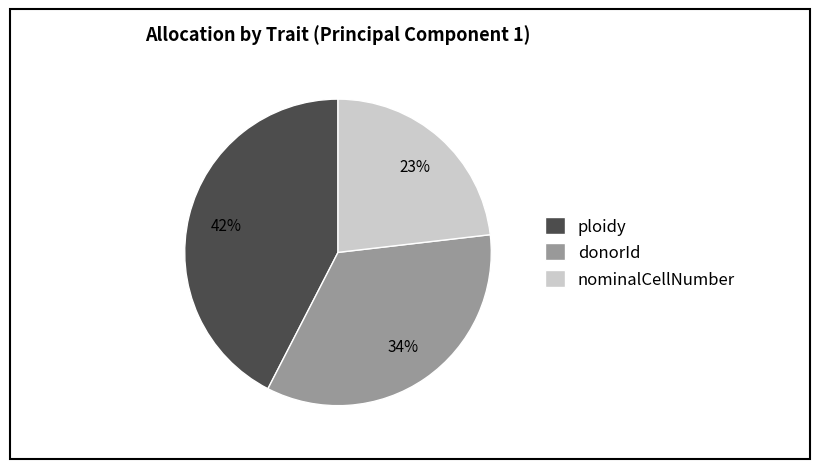

To the nearest percent, what is the difference between the largest and smallest slice percentages?

19%